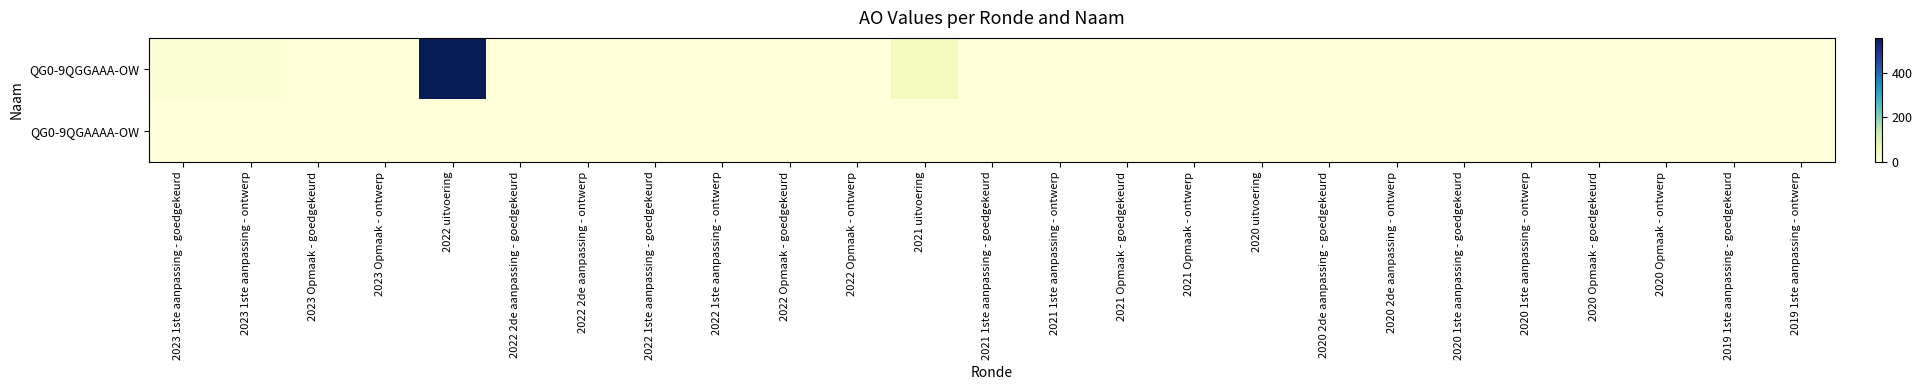

List the series in order of their overall mean, lowest first.

QG0-9QGAAAA-OW, QG0-9QGGAAA-OW